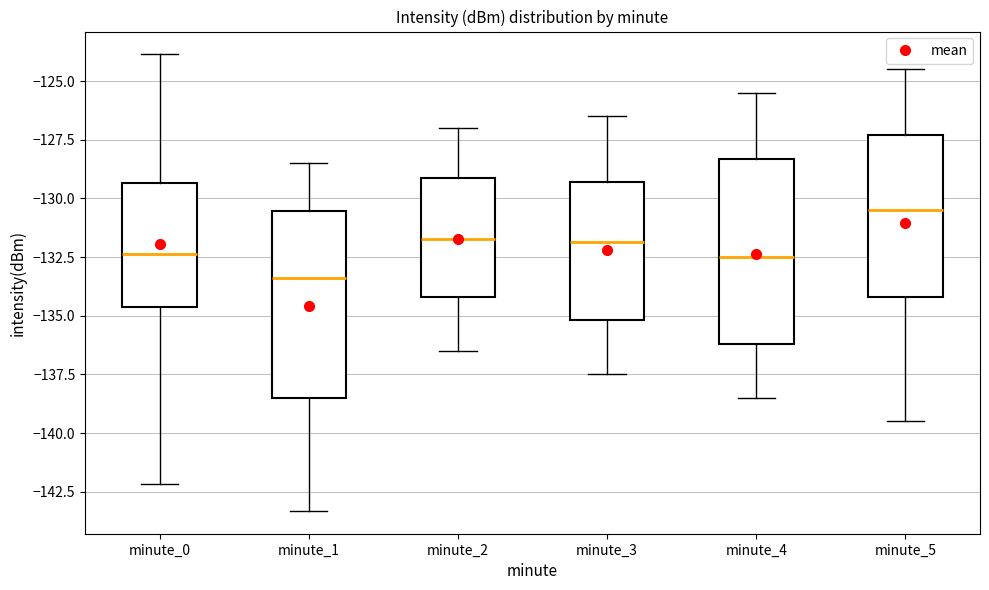

Which box has the highest median line?

minute_5